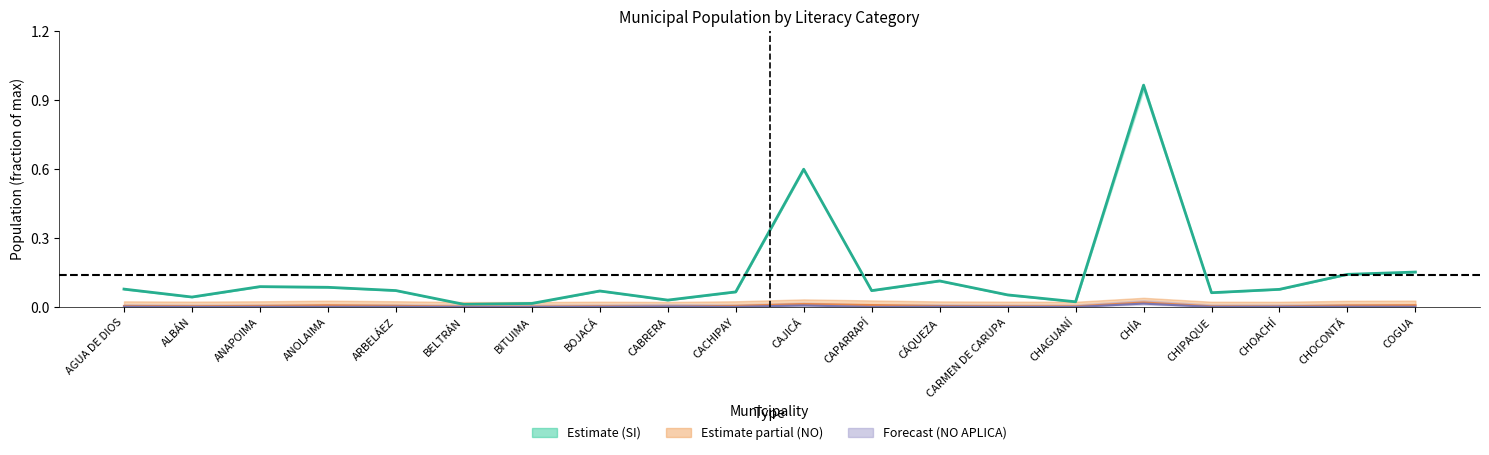

Which series has the largest total across all categories?

Total SI